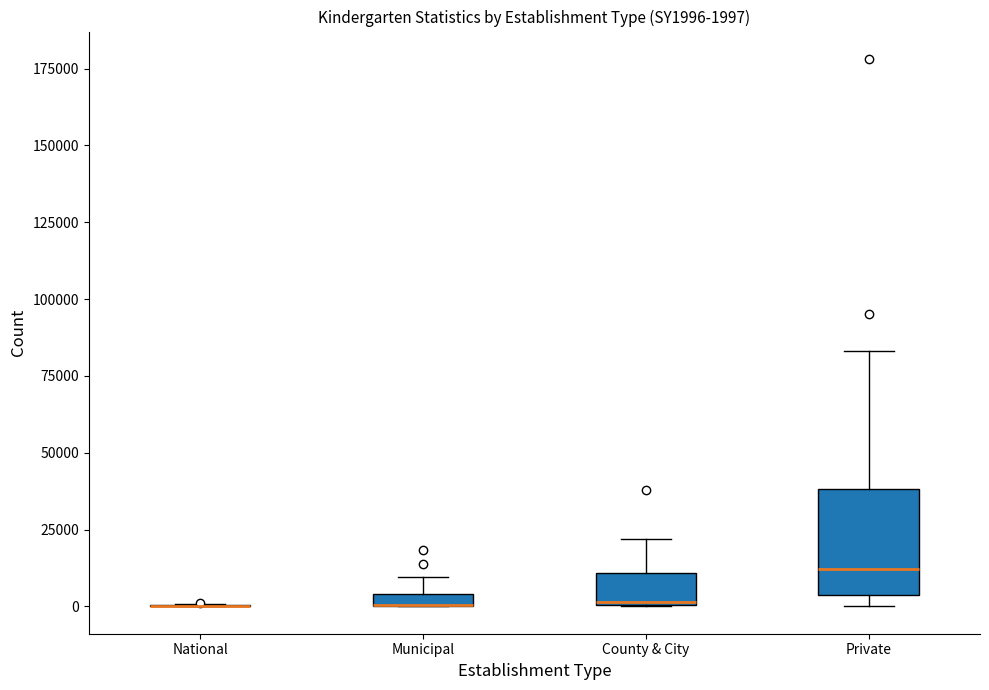

Which box is the tallest, from its lower edge to its upper edge?

Private